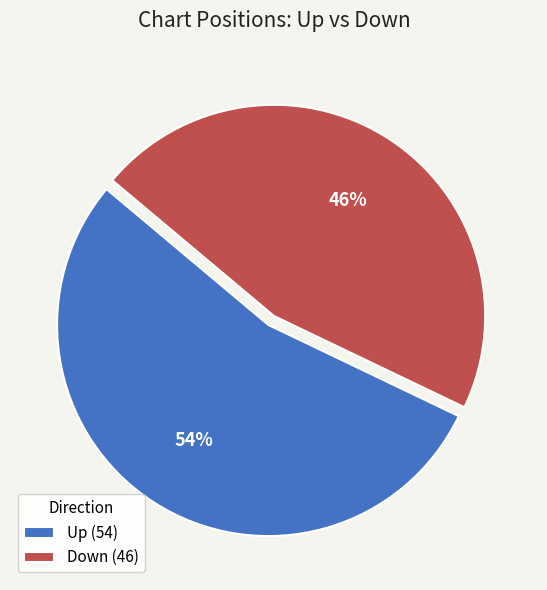

Which category has the smallest portion of the pie?

Down